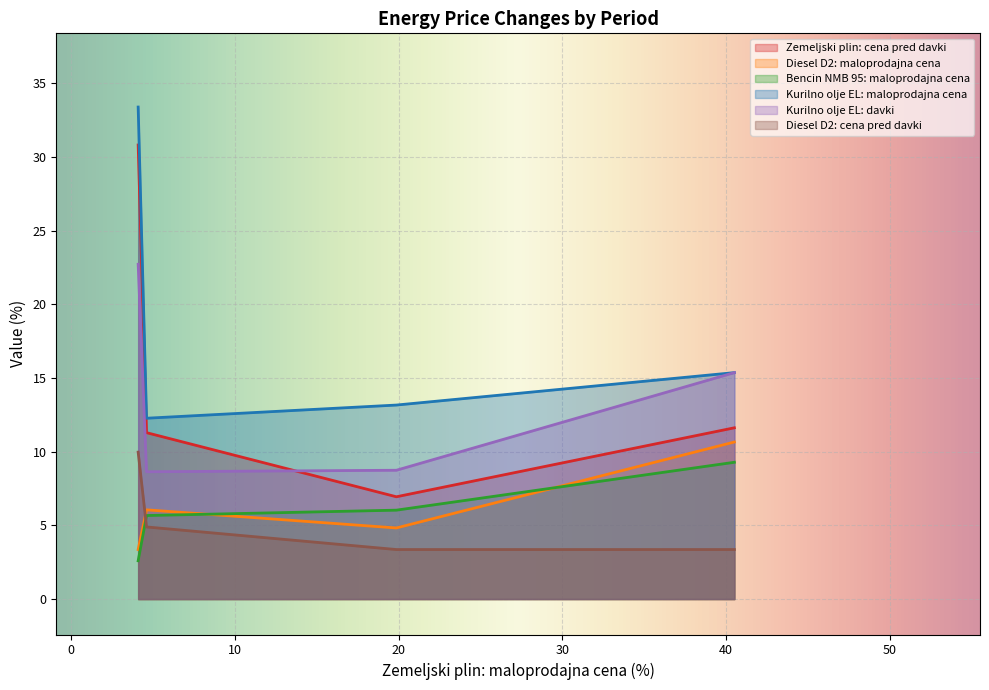

True or false: Kurilno olje EL: davki and Kurilno olje EL: maloprodajna cena cross at least once.

False